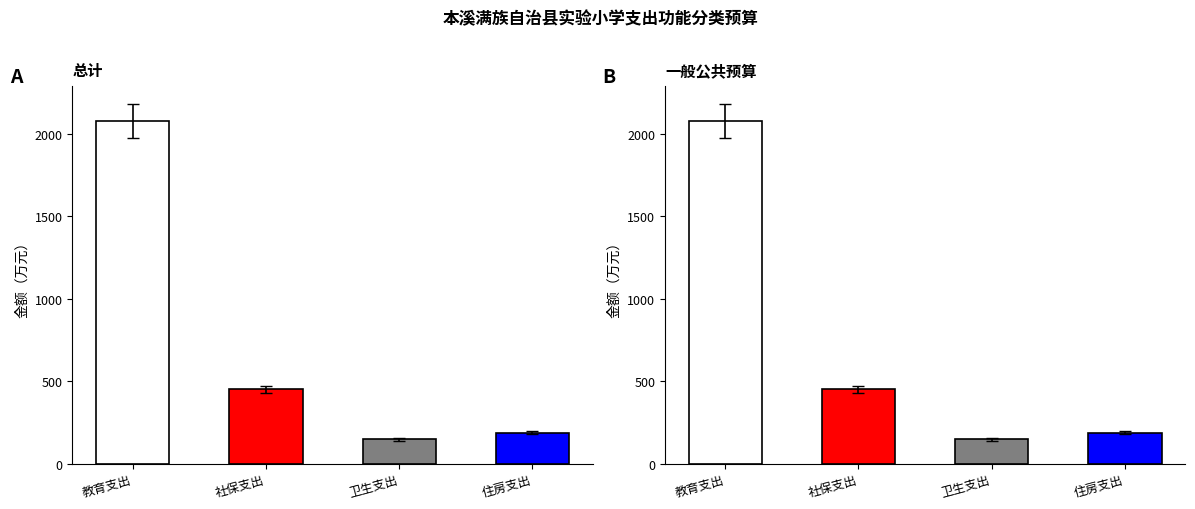

What is the difference between the maximum and minimum values in the 总计 series?

1926.3